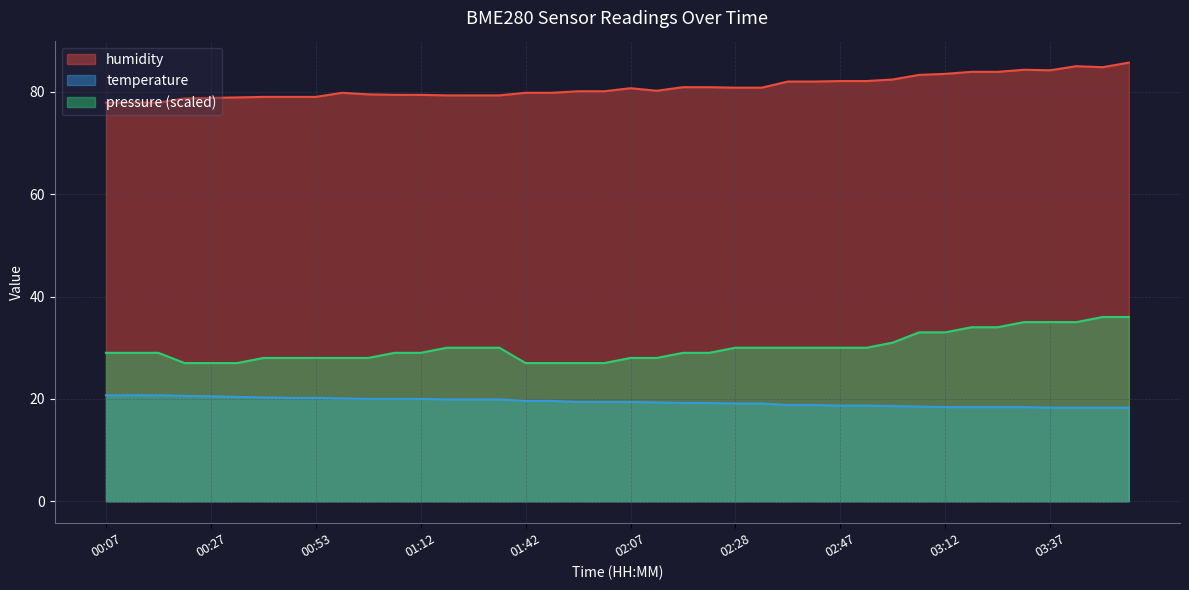

The humidity series shows 26.8 at 02:17. True or false?

False